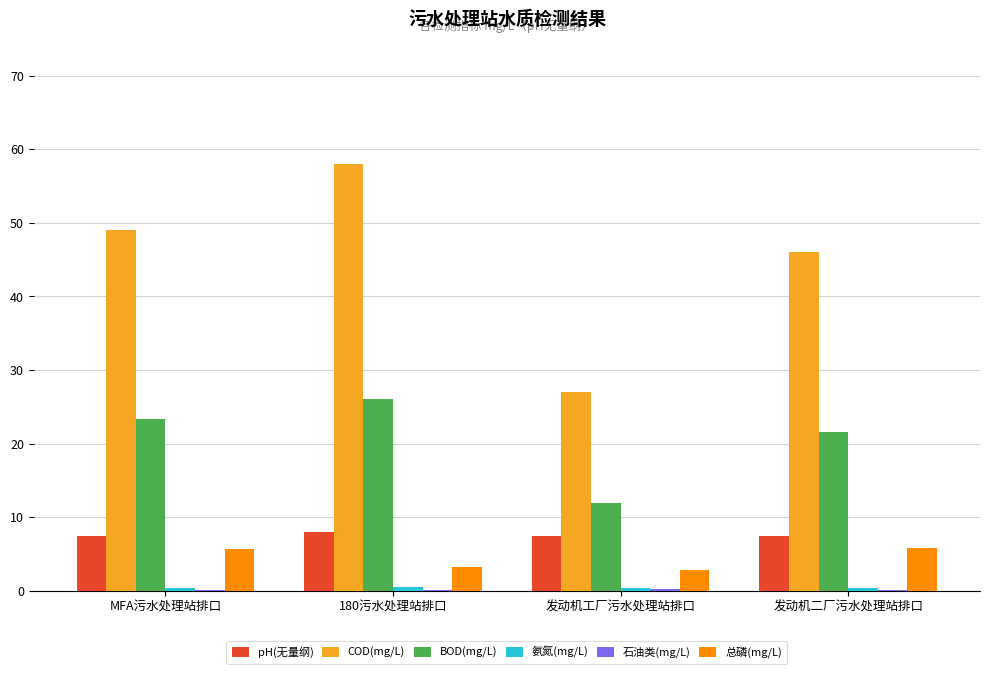

Is it true that pH(无量纲) equals 4.8 at MFA污水处理站排口?

False